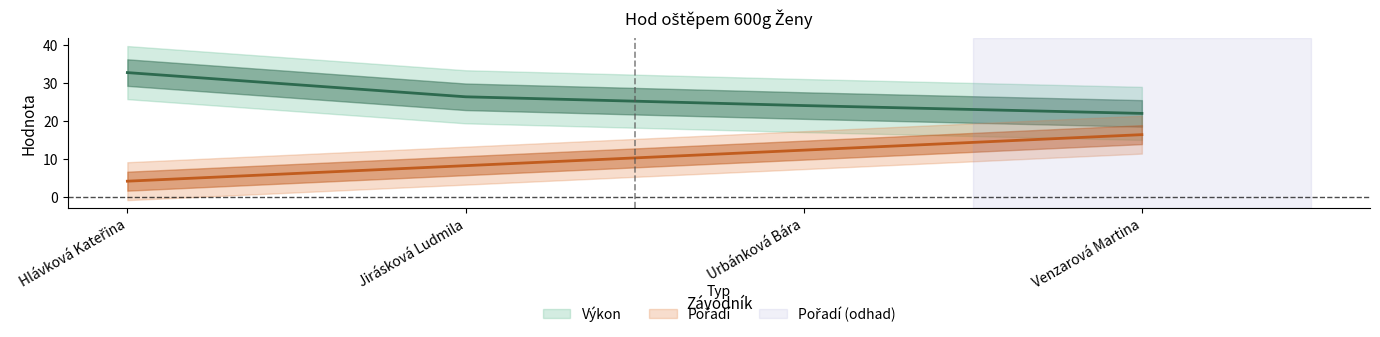

What value does the Pořadí series have at Hlávková Kateřina?

4.1